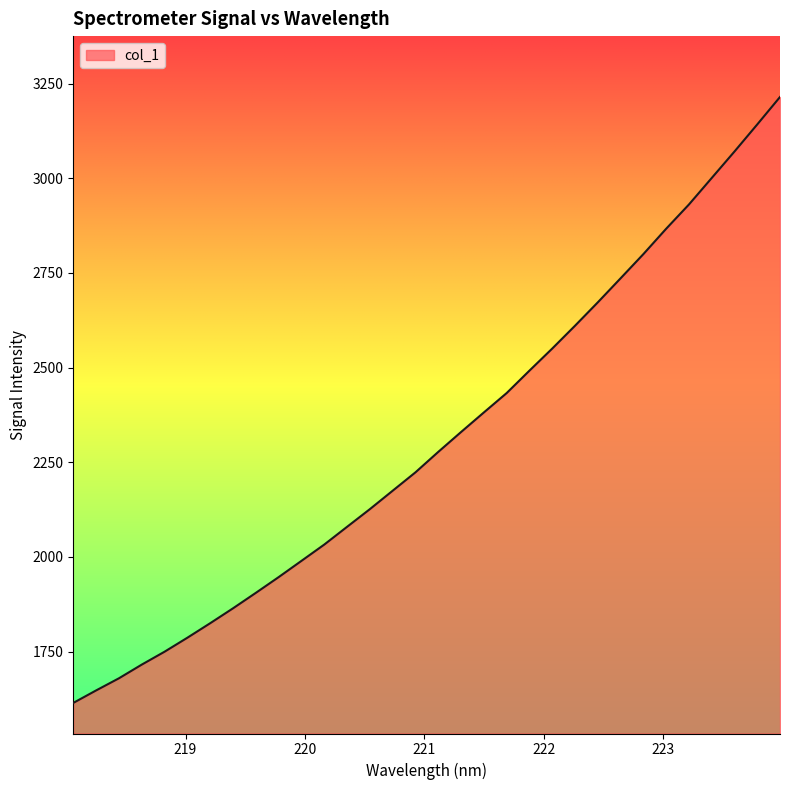

What is the smallest value displayed?

1614.7